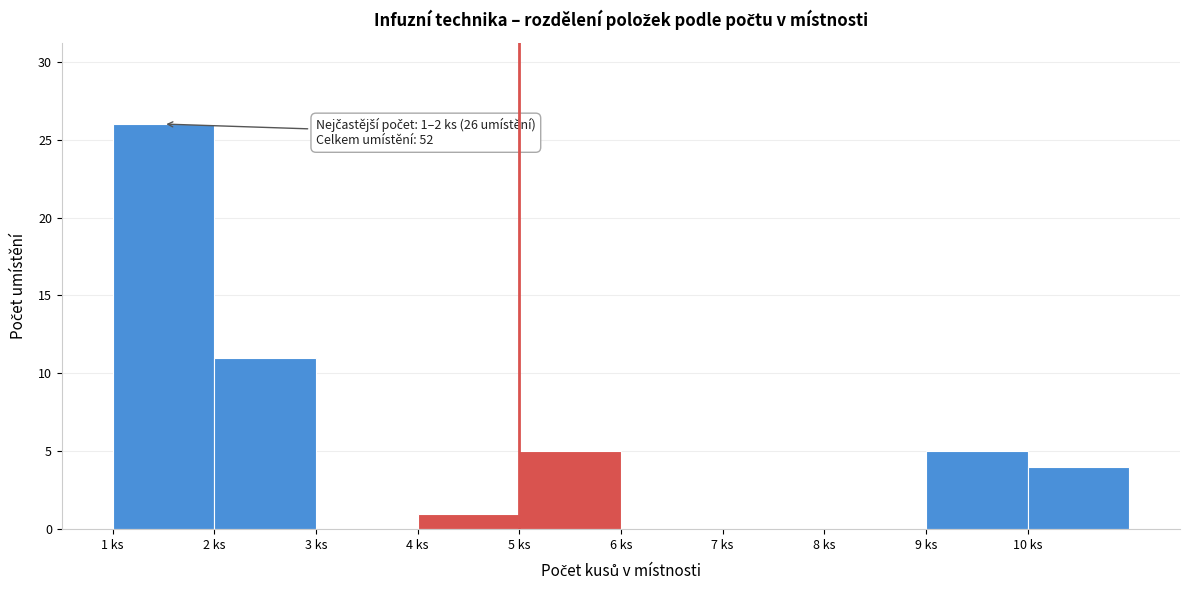

Which range on the x-axis has the tallest bar?

1 to 2